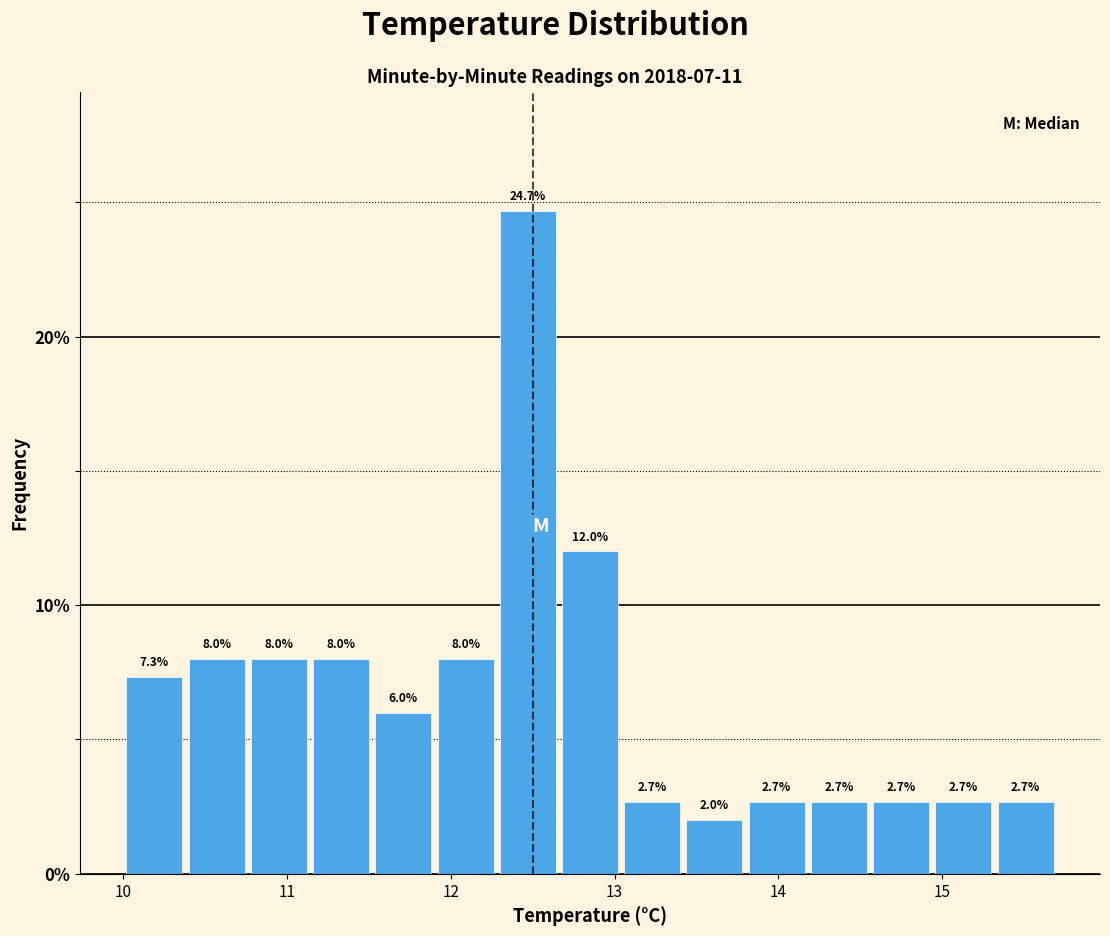

Read against the x-axis, roughly where is the centre of the tallest bar?

12.5